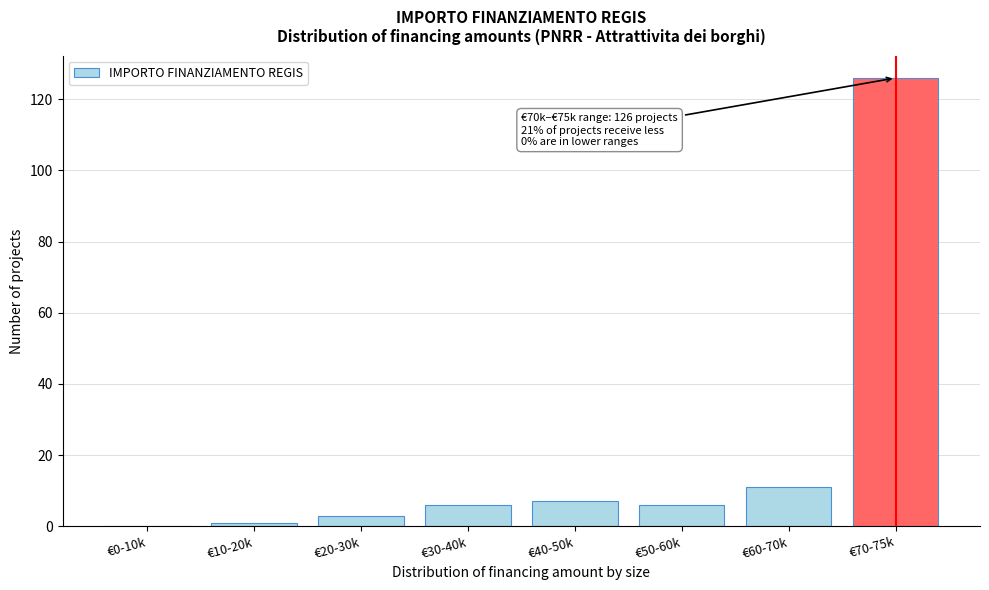

The chart shows a value of 6 at €50-60k. True or false?

True